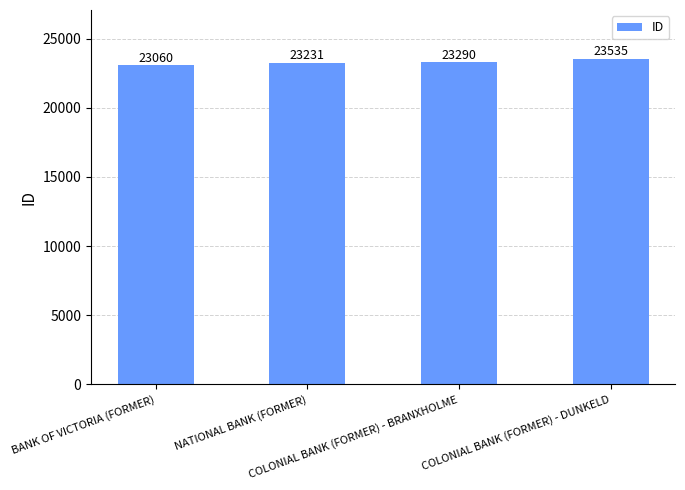

Are the bars horizontal?

No